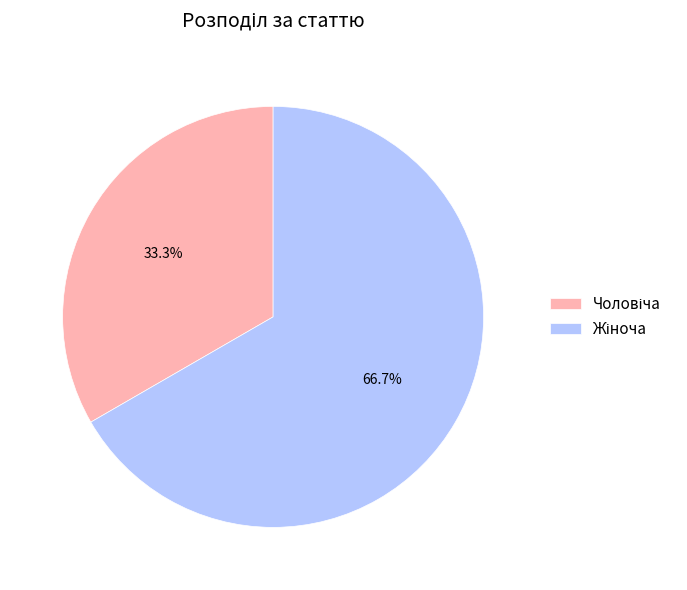

Is there any slice that represents more than half of the pie?

Yes